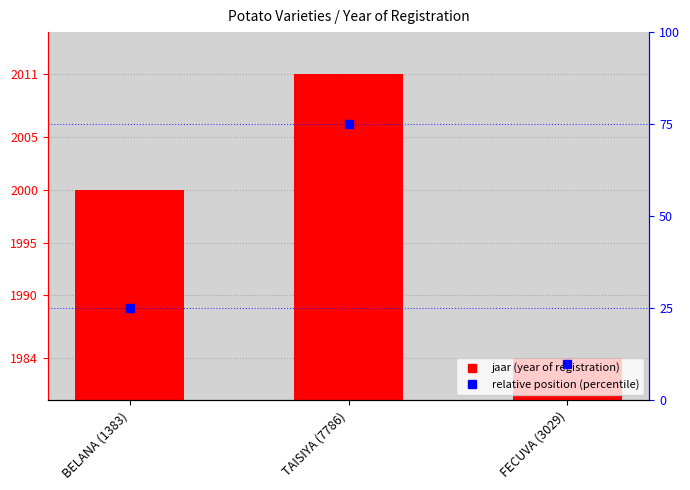

Rank the series by their maximum value, from highest to lowest.

jaar (year of registration), relative position (percentile)